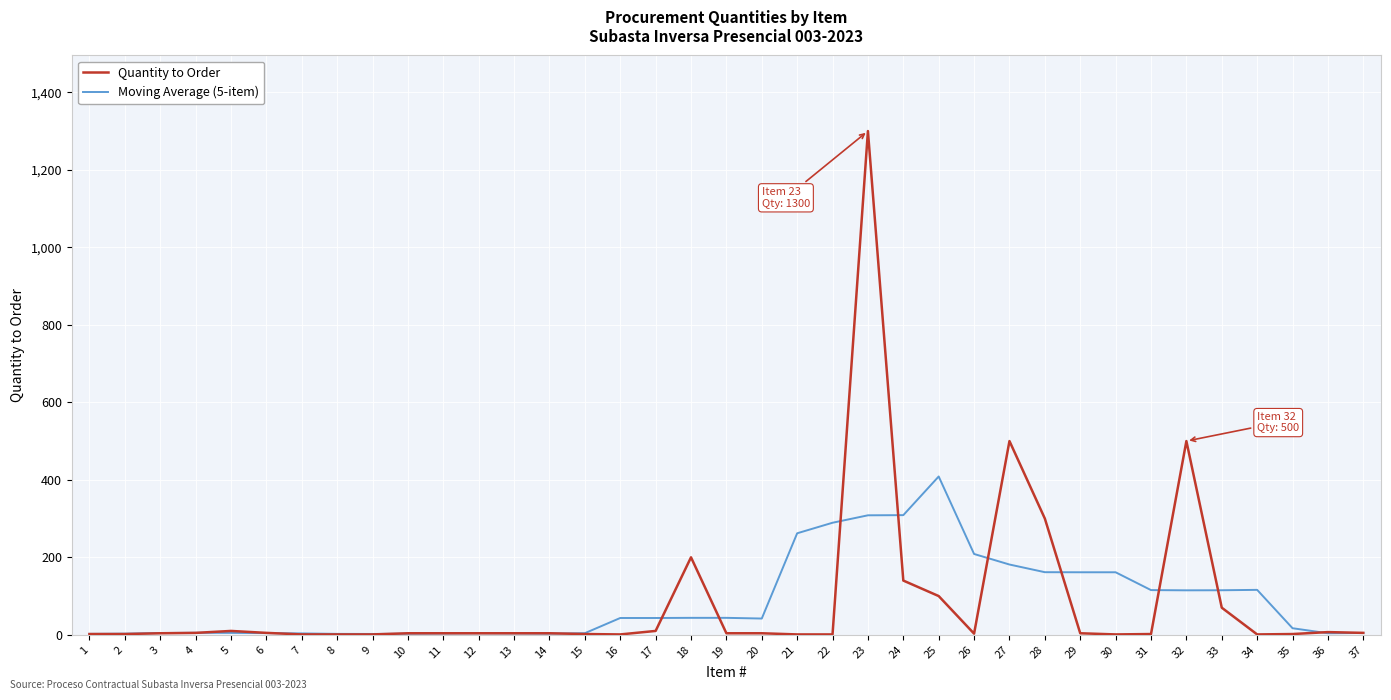

At which category is the sum across all series the highest?

23